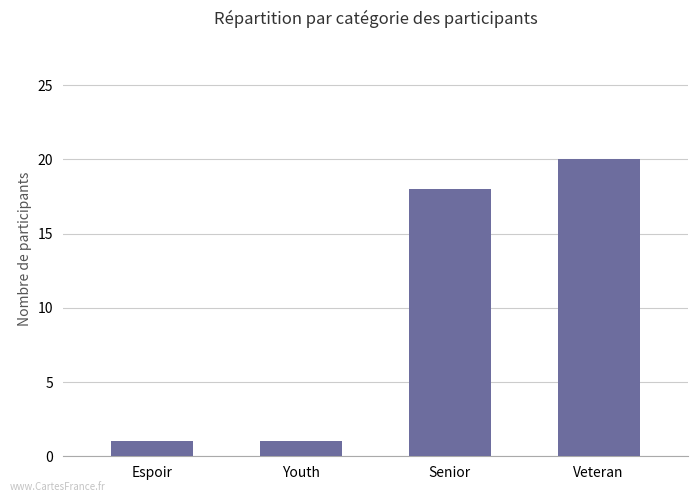

Reading right to left, what are all the values shown in this chart?

Veteran=20	Senior=18	Youth=1	Espoir=1